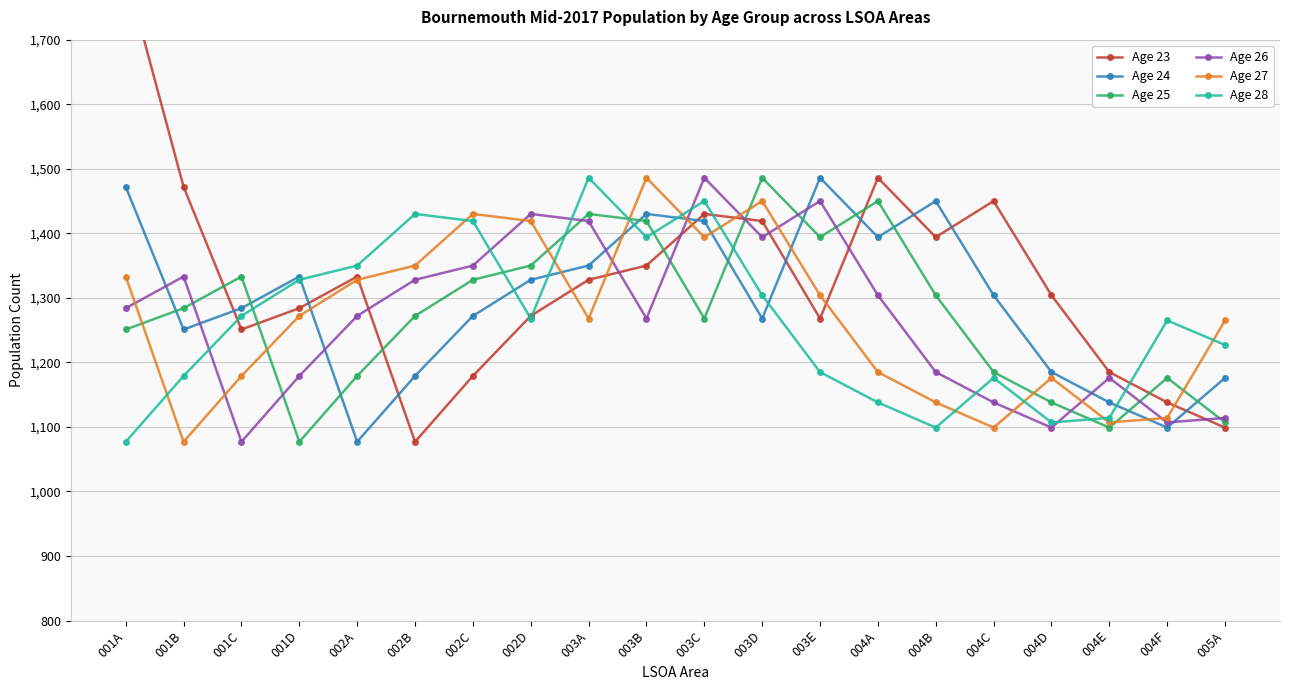

What is the sum of the Age 25 values at 001D and 002B?

2349